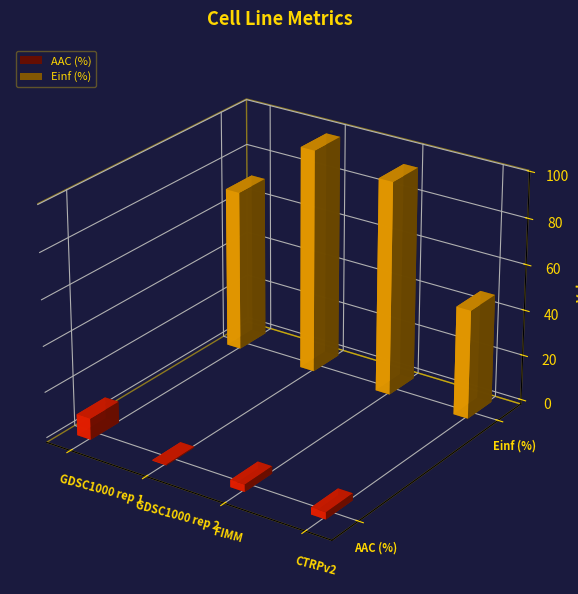

What is the minimum value for AAC (%)?

0.4